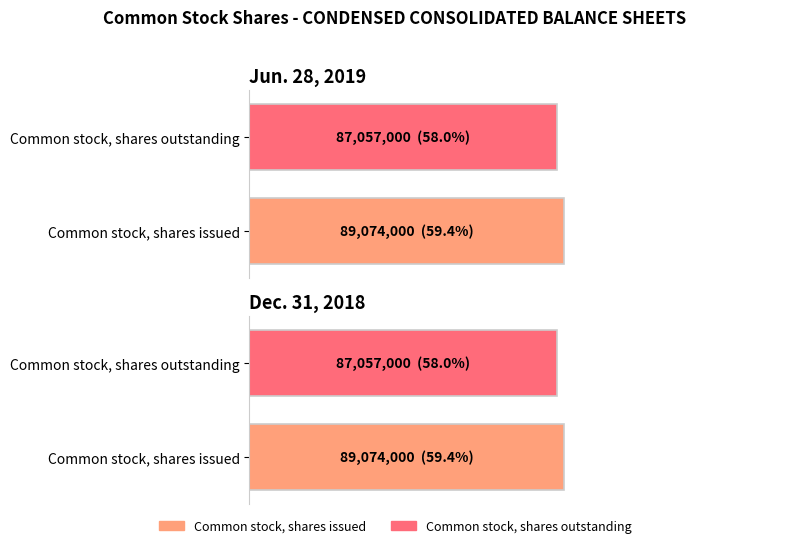

The value of Jun. 28, 2019 at Common stock, shares issued is 60094338. True or false?

False